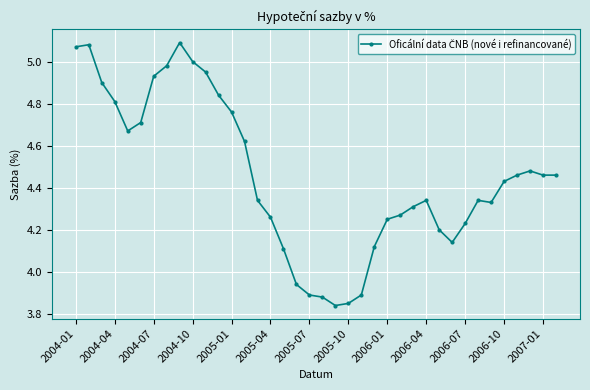

What is the difference between the second highest and second lowest values?

1.2